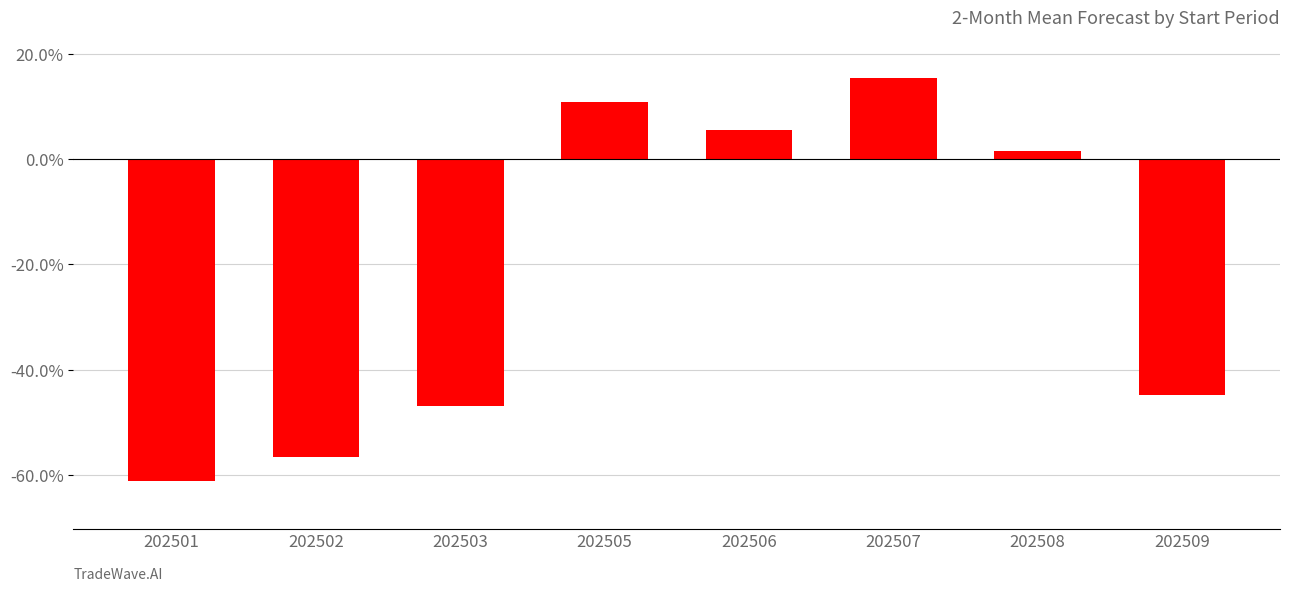

Reading left to right, extract all data points from this chart.

202501=-0.6	202502=-0.6	202503=-0.5	202505=0.1	202506=0.1	202507=0.2	202508=0.0	202509=-0.4